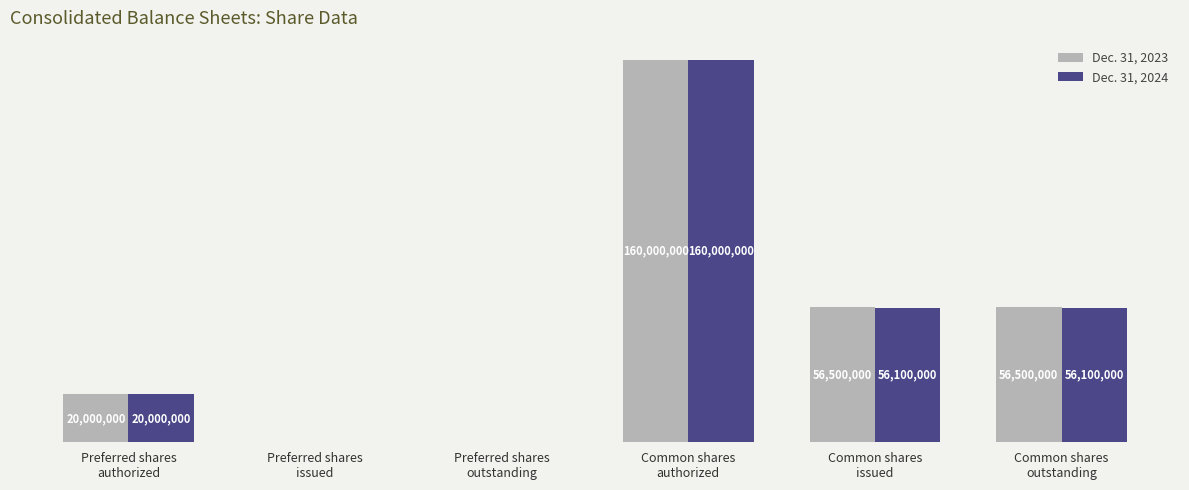

At which label does Dec. 31, 2023 first exceed 56500000?

Common shares
authorized